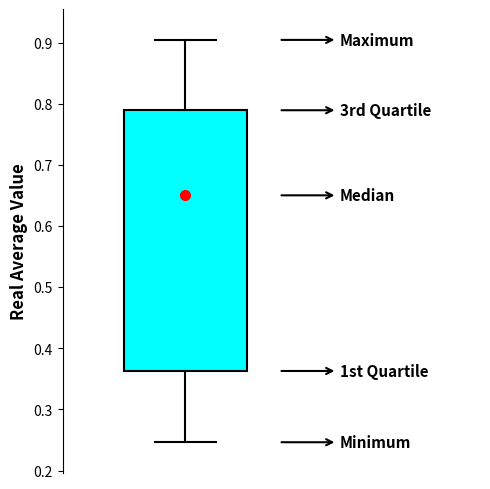

Transcribe this box plot: give where the median line is, the range the box spans, and where the two whiskers end, as read against the y-axis. The values are not printed on the chart, so give them approximately, as read against the axis.

median 0.65, box 0.36 to 0.79, whiskers 0.25 to 0.91